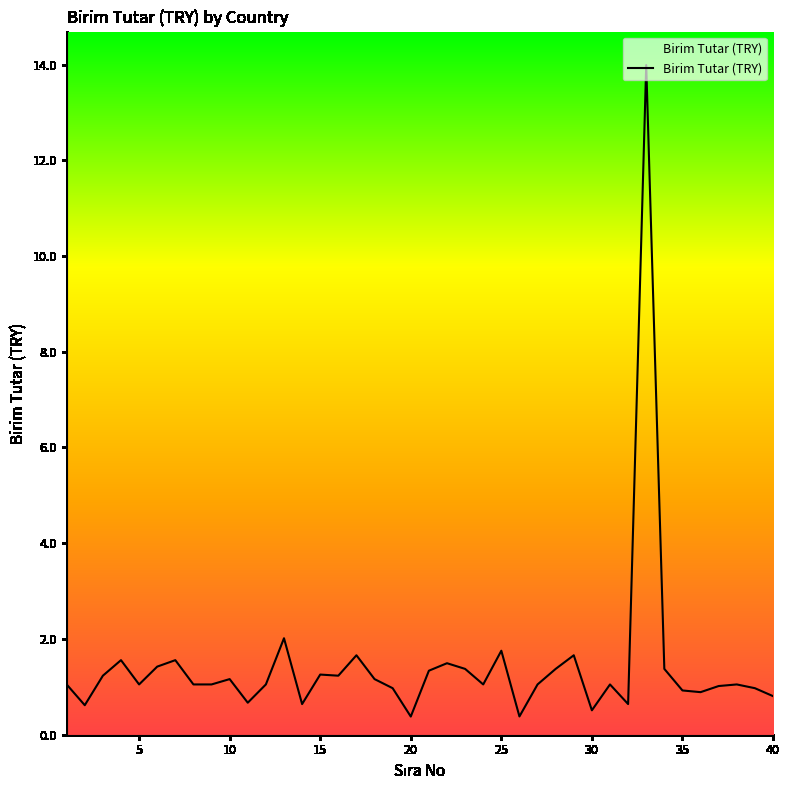

What is the difference between the maximum and minimum values?

13.6